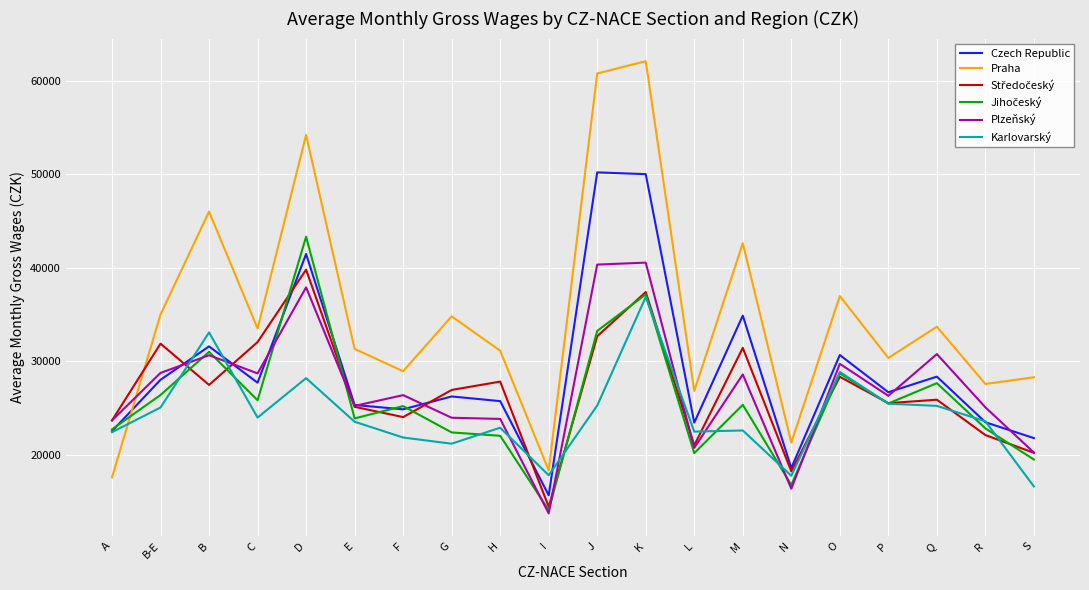

How many intersections are there between Karlovarský and Praha?

1